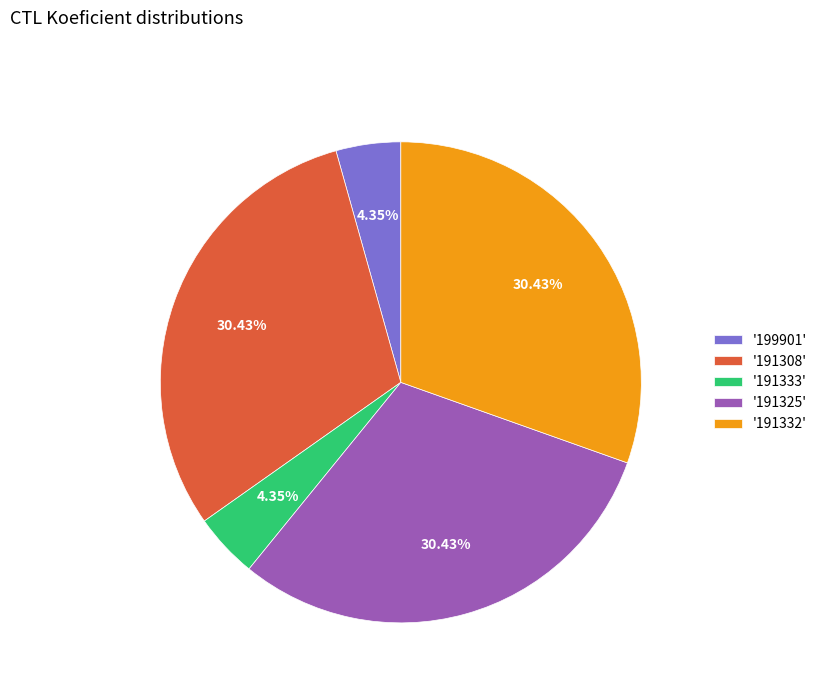

Approximately how many times larger is the value at '191308' compared to '191333'?

7.0